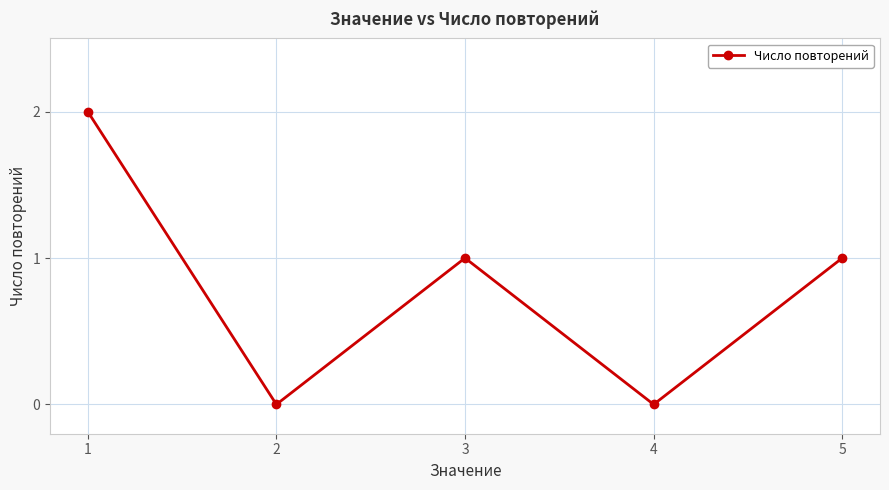

What is the difference between the maximum and second lowest values?

2